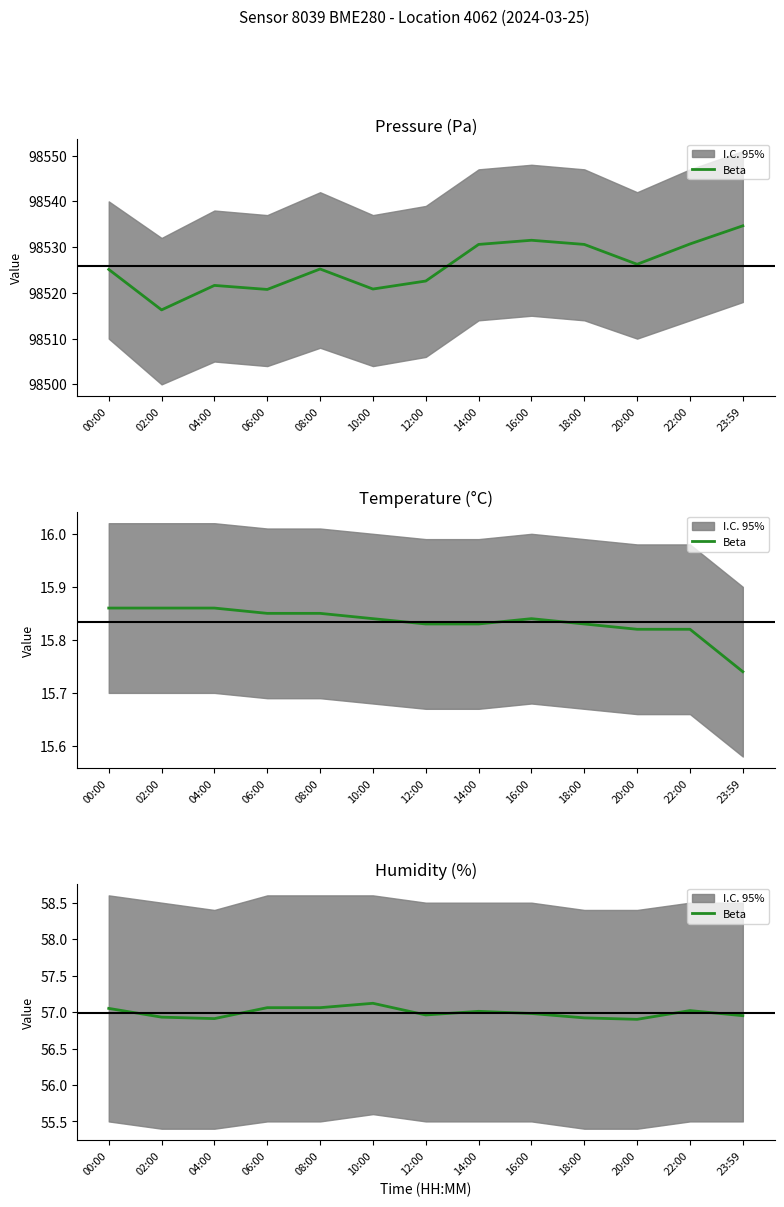

Is it true that the value at 20:00 is 26.3?

False